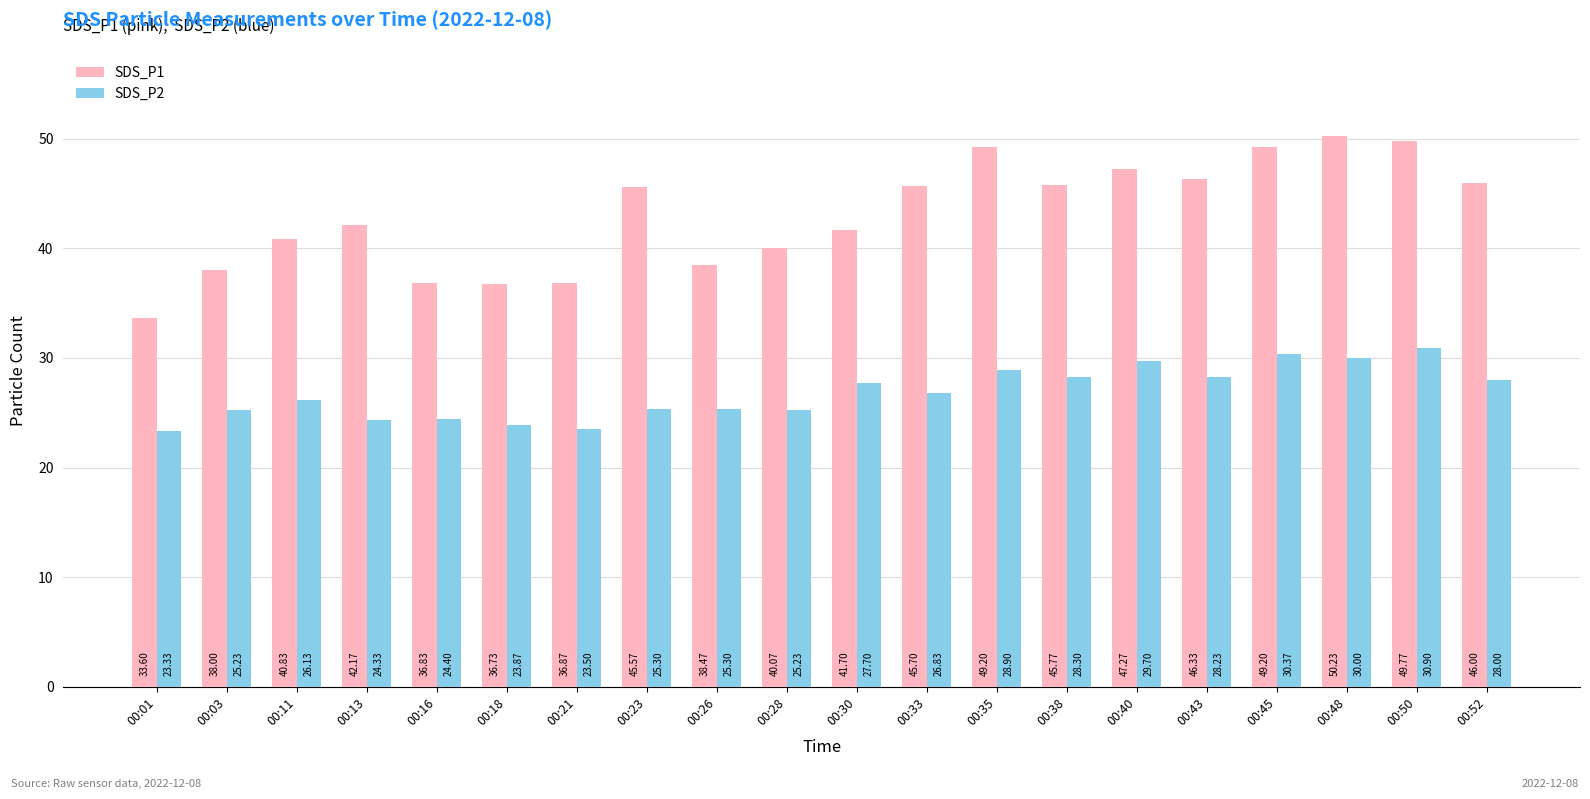

How many groups of bars are there?

20